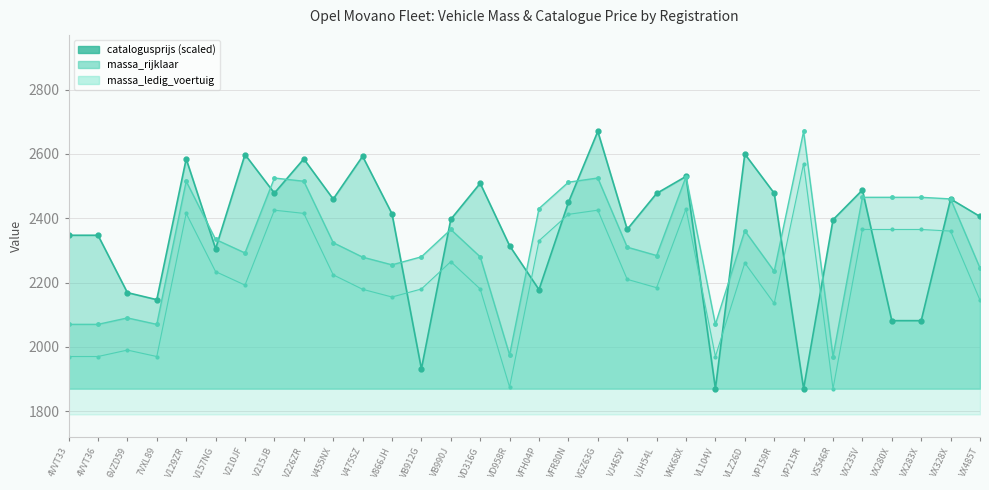

What are all the series names shown in the legend?

catalogusprijs (scaled), massa_rijklaar, massa_ledig_voertuig